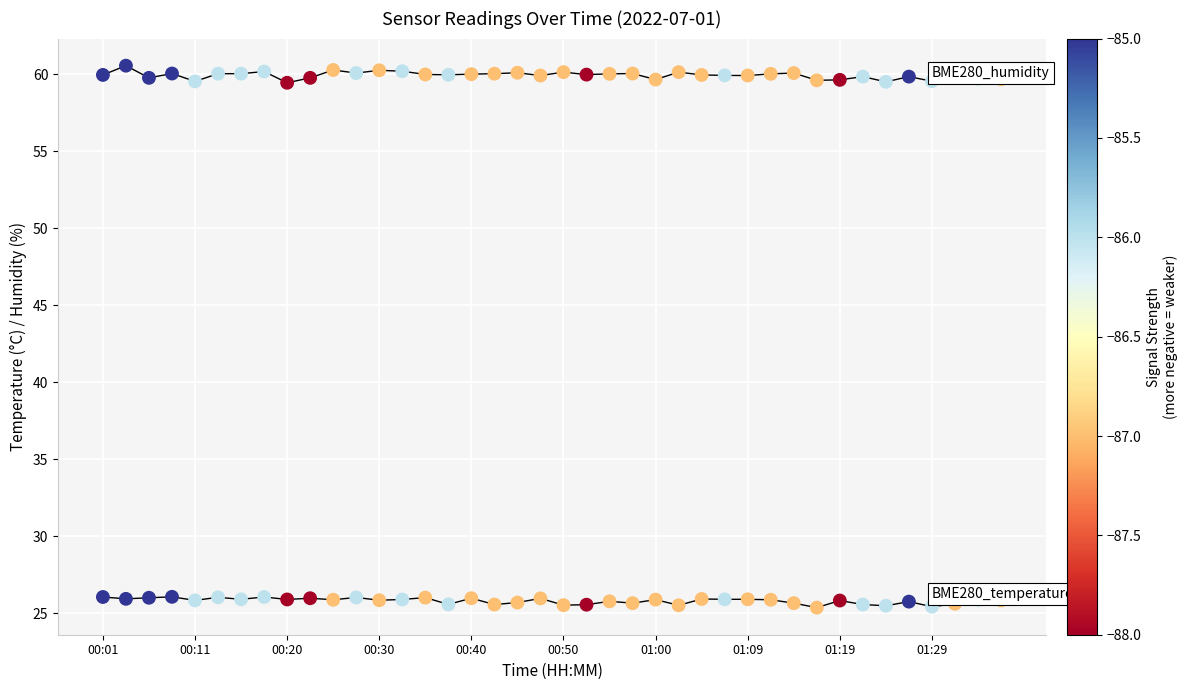

Does the chart have visible grid lines?

Yes